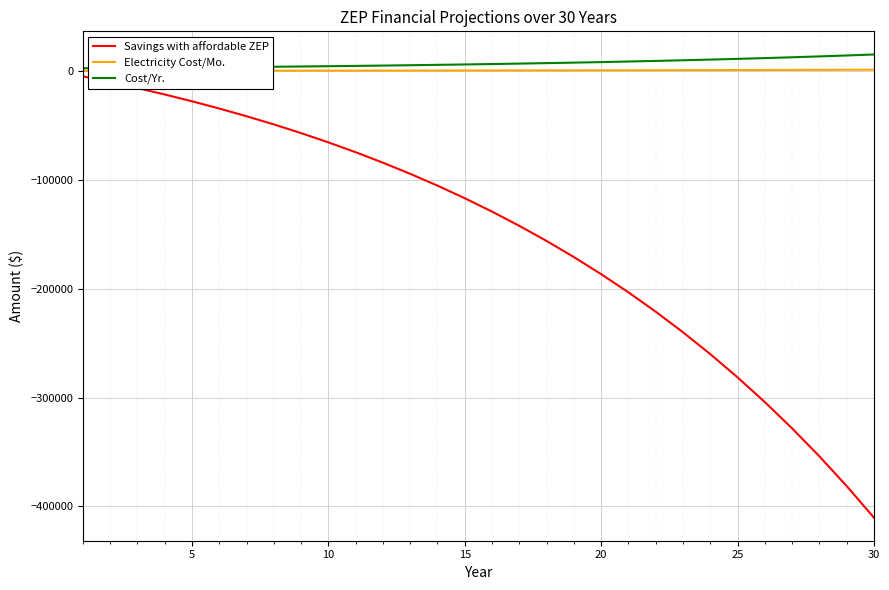

Which series has the widest spread of values?

Savings with affordable ZEP